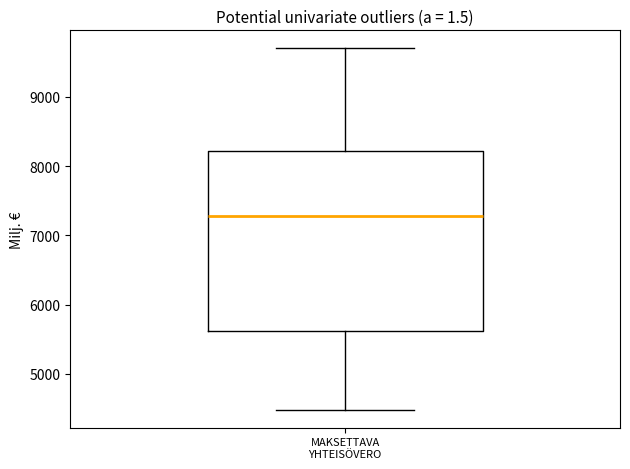

Transcribe this box plot: give where the median line is, the range the box spans, and where the two whiskers end, as read against the y-axis. The values are not printed on the chart, so give them approximately, as read against the axis.

median 7300, box 5600 to 8200, whiskers 4500 to 9700